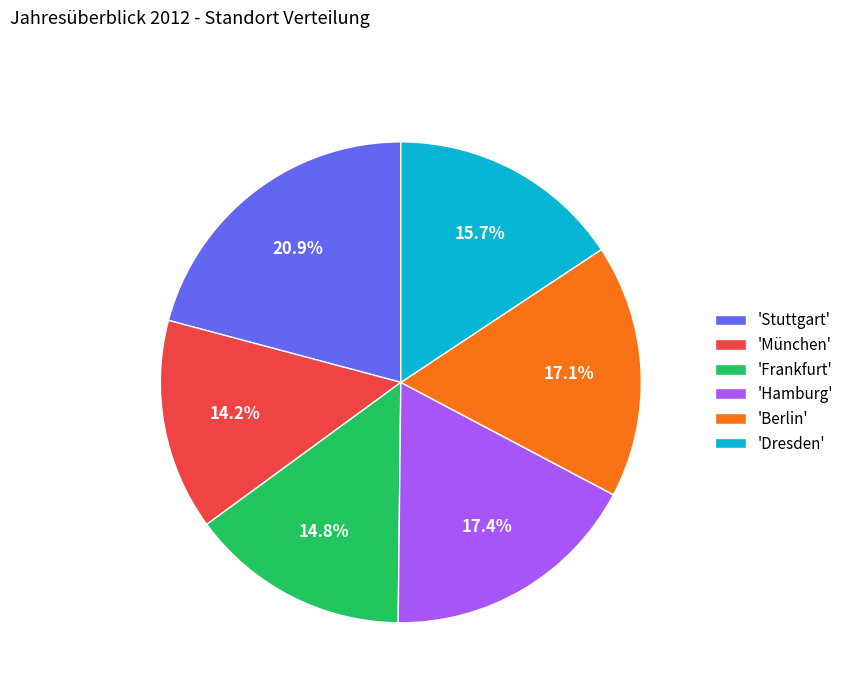

How many segments does this pie chart have?

6